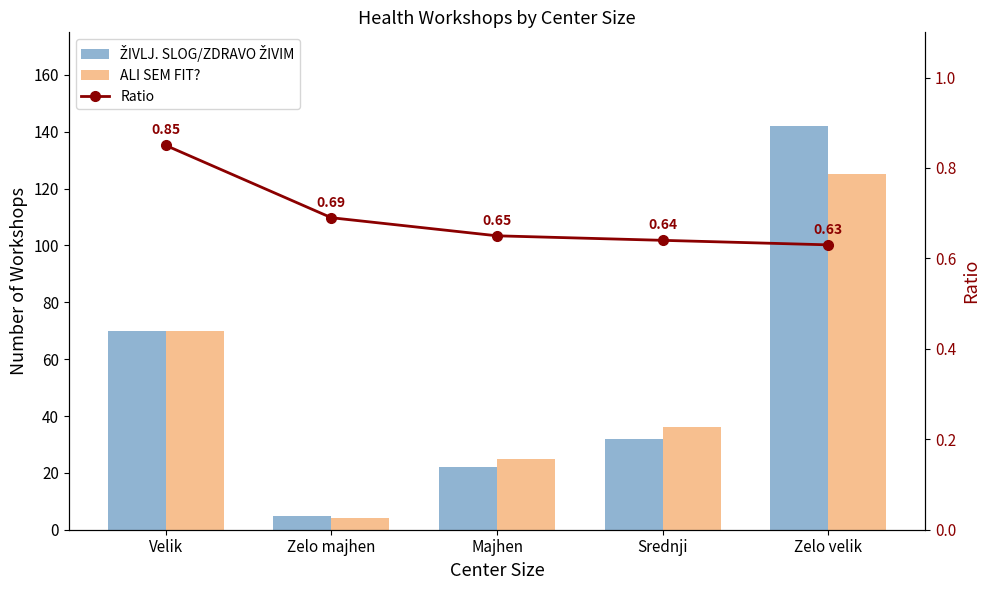

The ALI SEM FIT? series shows 34.2 at Majhen. True or false?

False